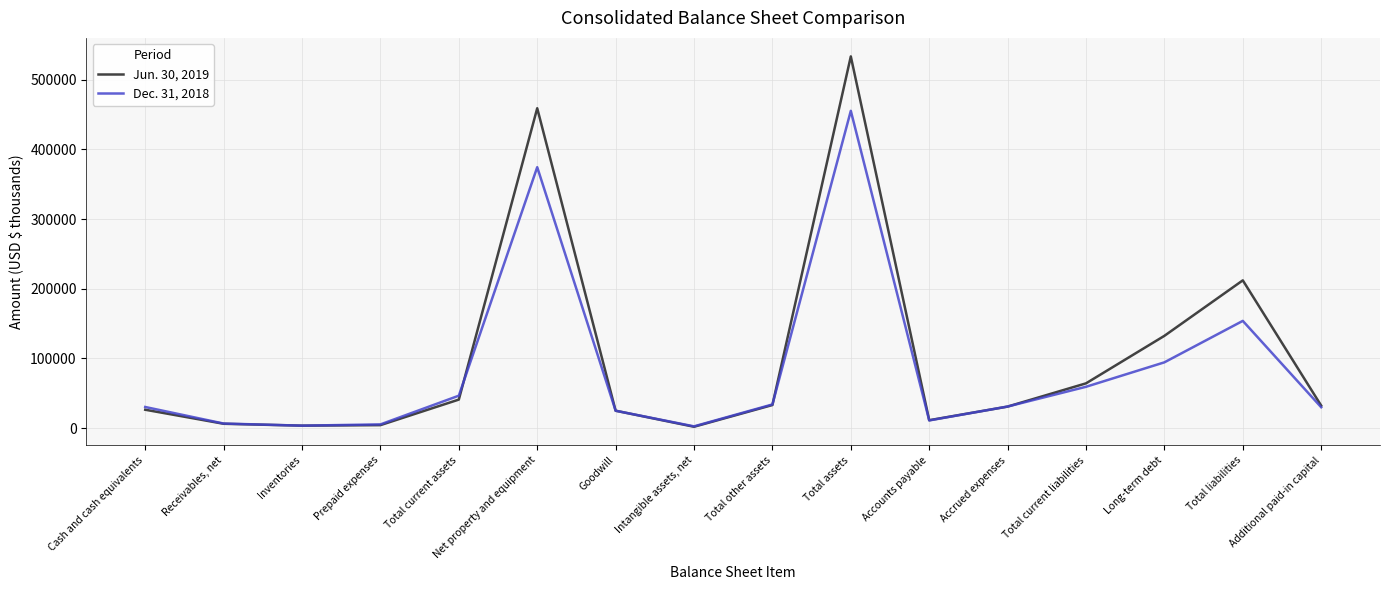

What is the greatest value displayed?

533181